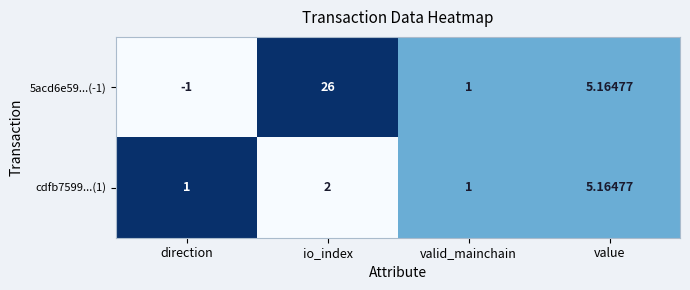

List the labels in order of 5acd6e59...(-1) value, largest first.

io_index, value, valid_mainchain, direction